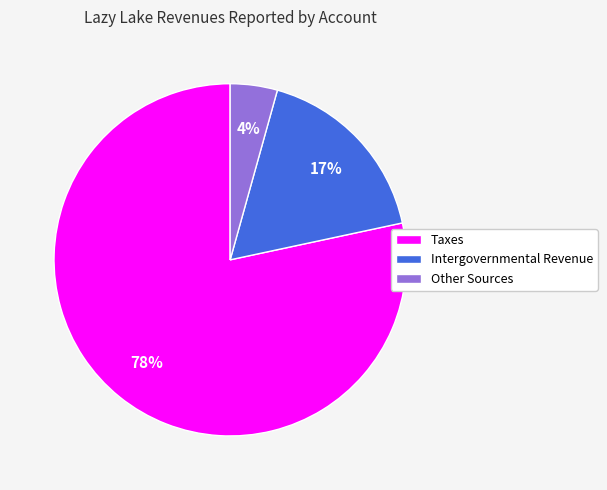

How many segments does this pie chart have?

3